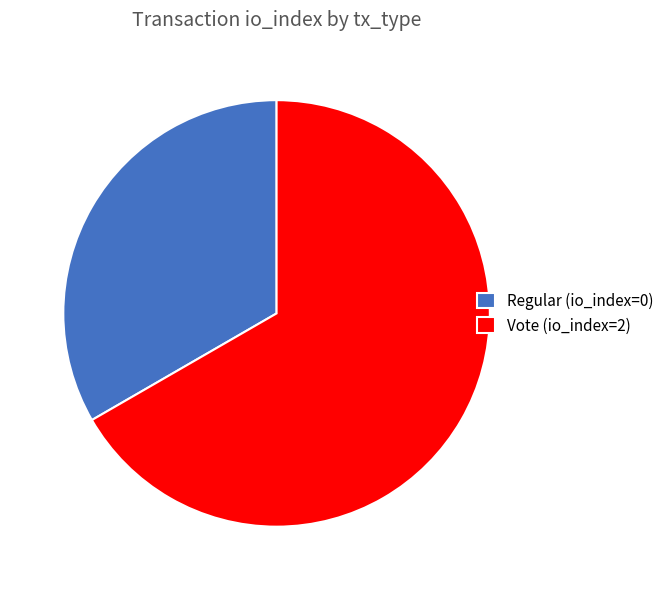

Between Vote (io_index=2) and Regular (io_index=0), which is larger?

Vote (io_index=2)